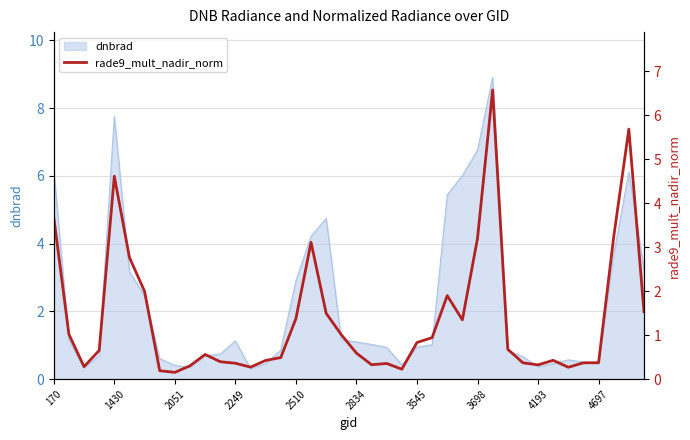

Which category has the lowest value across all series?

2051